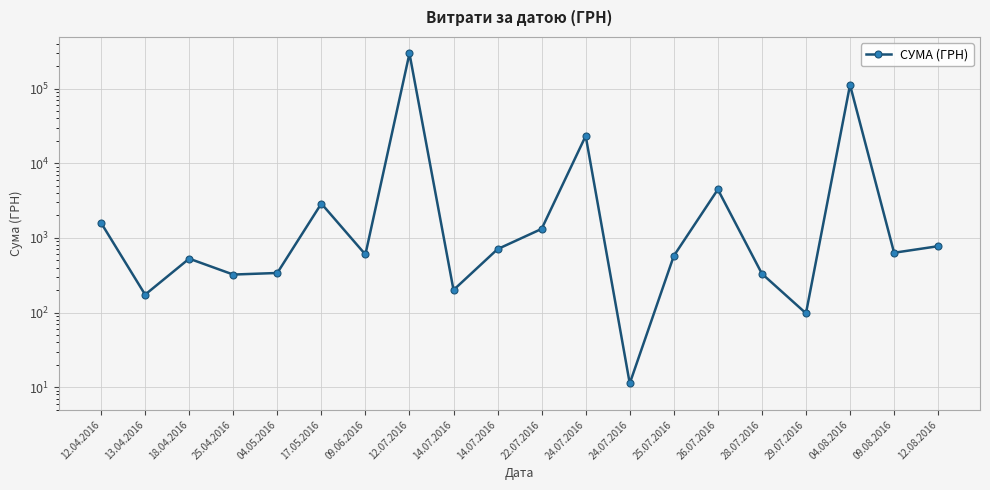

Count the number of categories in the chart.

20